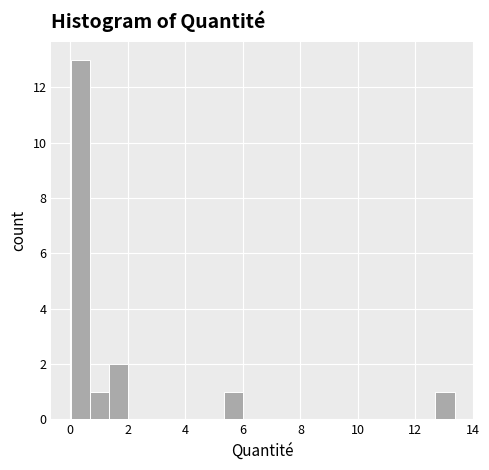

Read against the x-axis, roughly where is the centre of the tallest bar?

0.4